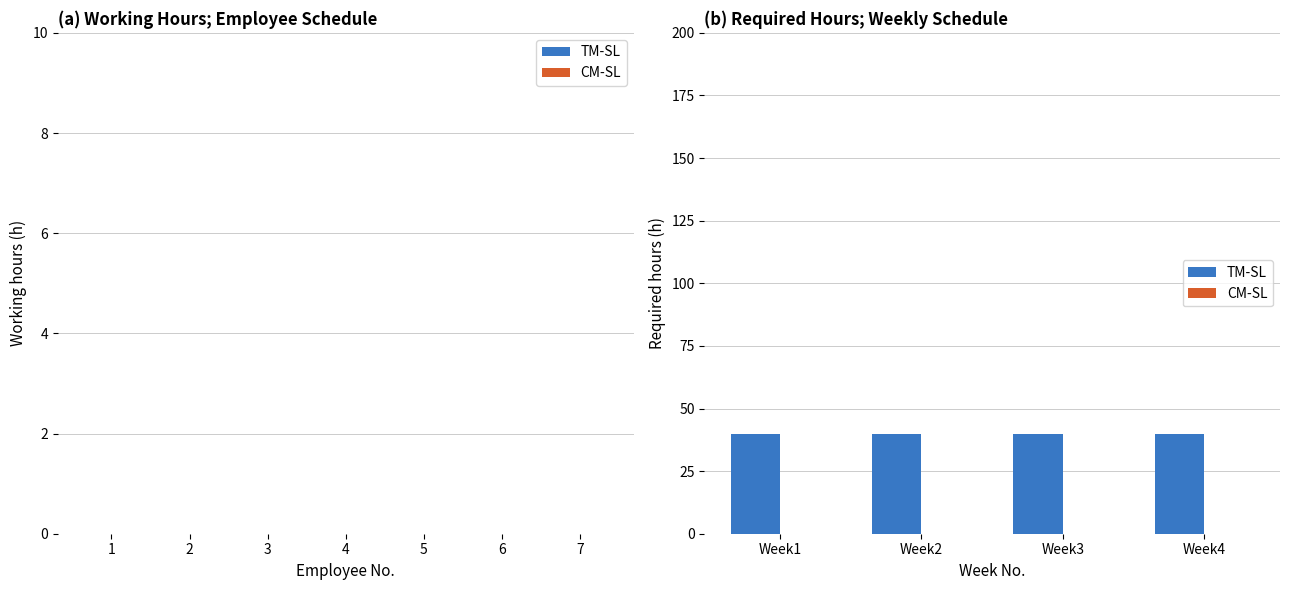

What are all the series names shown in the legend?

TM-SL, CM-SL